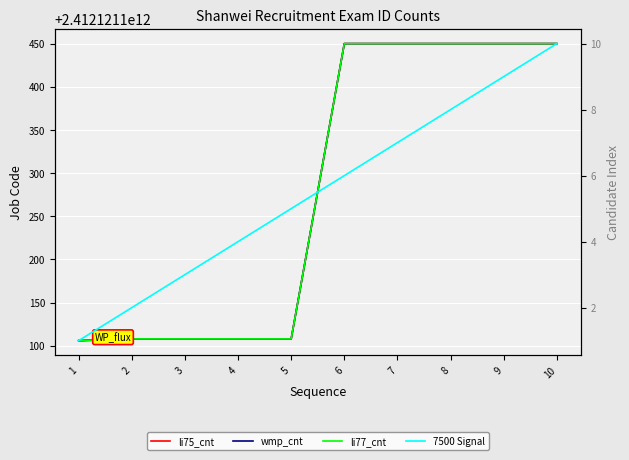

Count the number of categories in the chart.

10